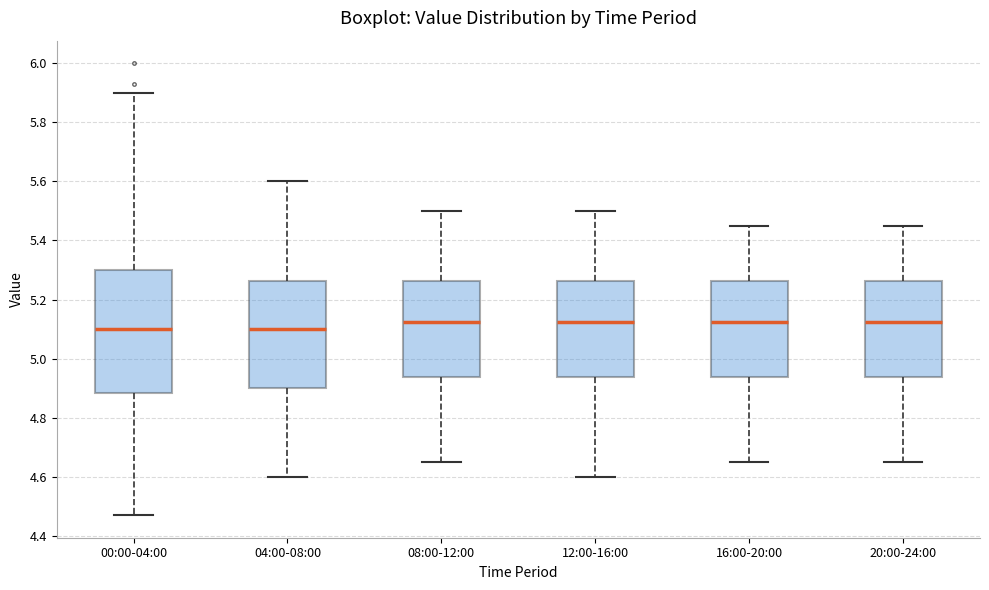

Reading left to right, transcribe this box plot: for each box, give where its median line is, the range the box spans, and where its two whiskers end, as read against the y-axis. The values are not printed on the chart, so give them approximately, as read against the axis.

00:00-04:00: median 5.10, box 4.88 to 5.30, whiskers 4.48 to 5.90
04:00-08:00: median 5.10, box 4.90 to 5.26, whiskers 4.60 to 5.60
08:00-12:00: median 5.12, box 4.94 to 5.26, whiskers 4.66 to 5.50
12:00-16:00: median 5.12, box 4.94 to 5.26, whiskers 4.60 to 5.50
16:00-20:00: median 5.12, box 4.94 to 5.26, whiskers 4.66 to 5.46
20:00-24:00: median 5.12, box 4.94 to 5.26, whiskers 4.66 to 5.46